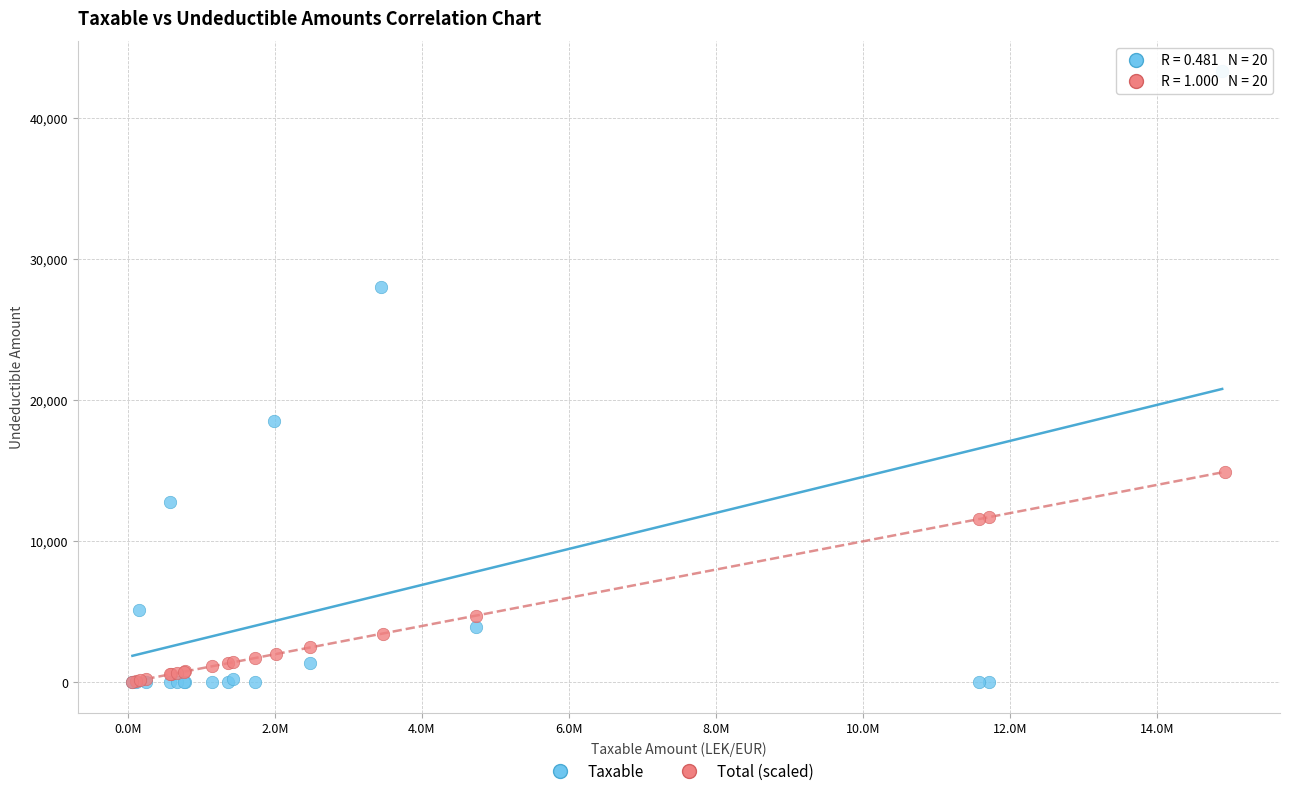

Which series reaches the maximum Y coordinate?

Taxable